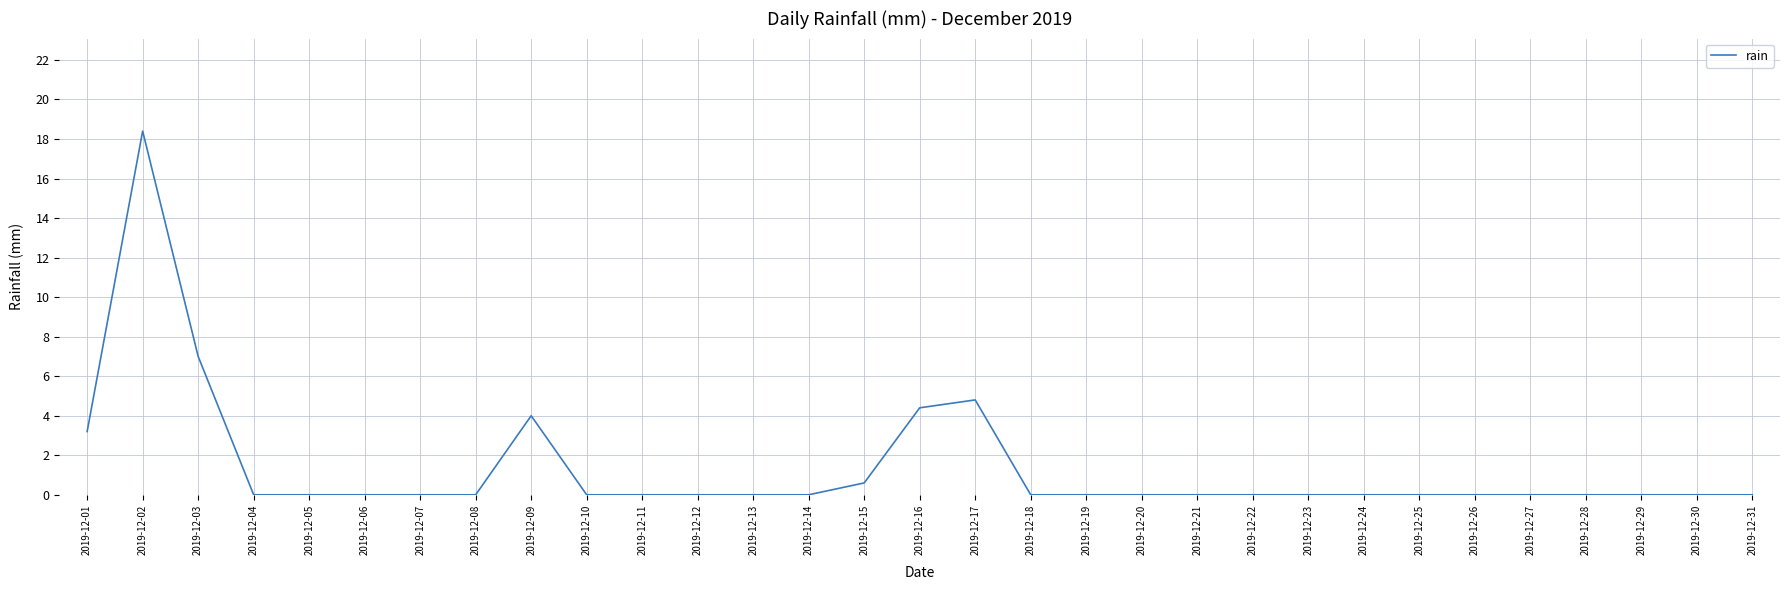

True or false: the data has more than 2 interior local peaks.

True